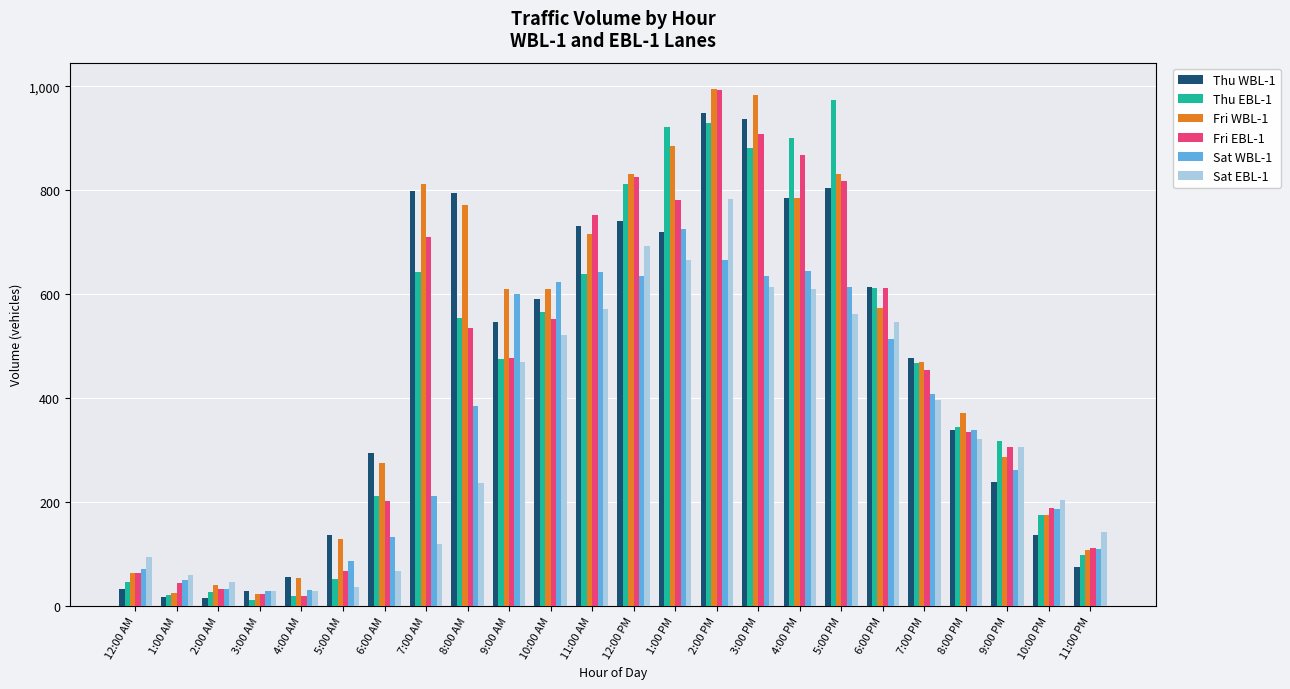

What is the difference between the maximum and minimum values in the Sat EBL-1 series?

756